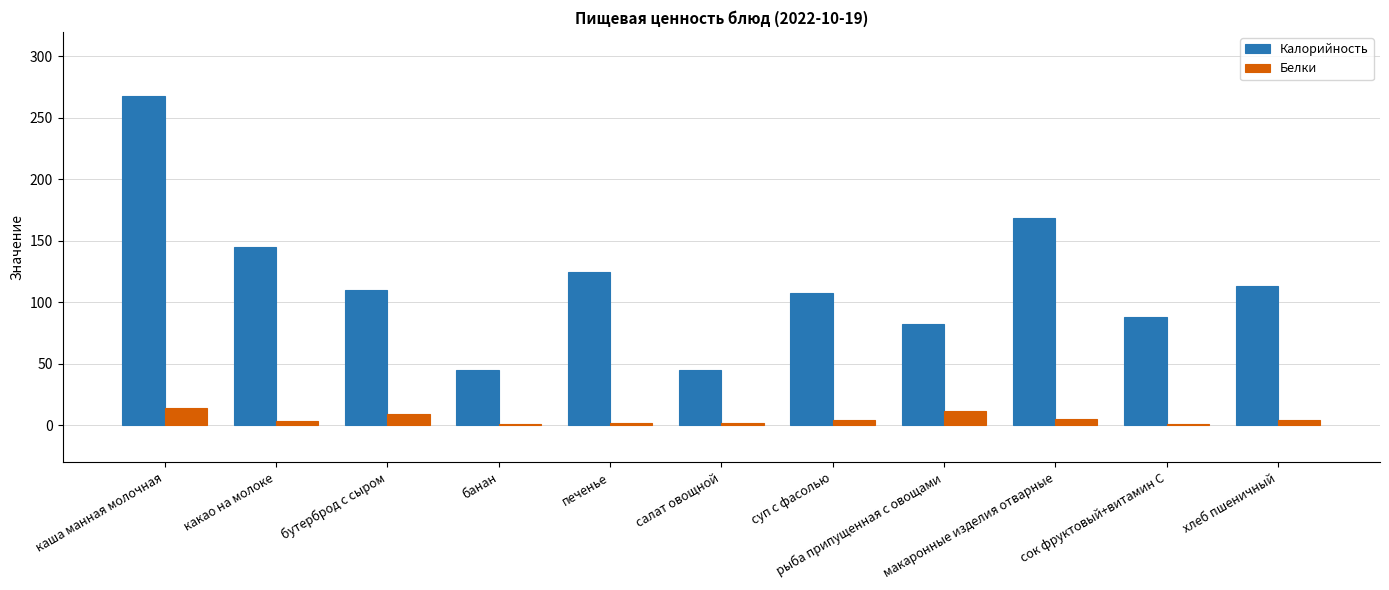

What are all the series names shown in the legend?

Калорийность, Белки